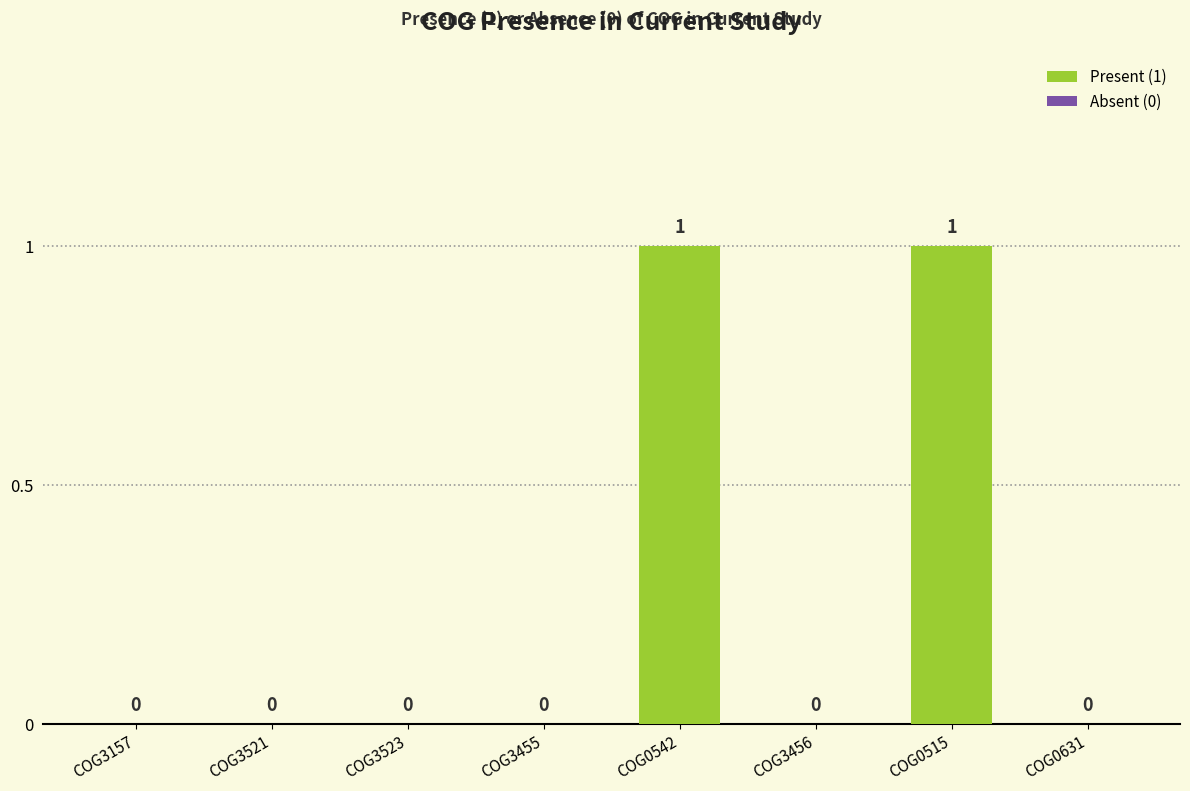

The chart shows a value of 0 at COG3456. True or false?

True